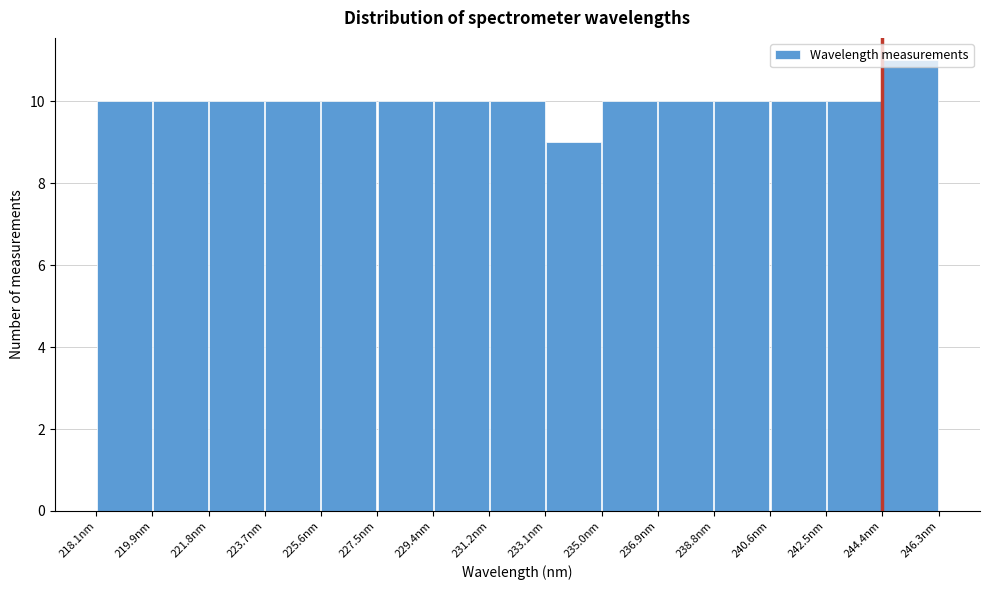

How tall is the bar that spans 218.0 to 220.0 on the x-axis? Neither the bar edges nor the heights are printed on the chart, so give them approximately, as read against the axes.

10